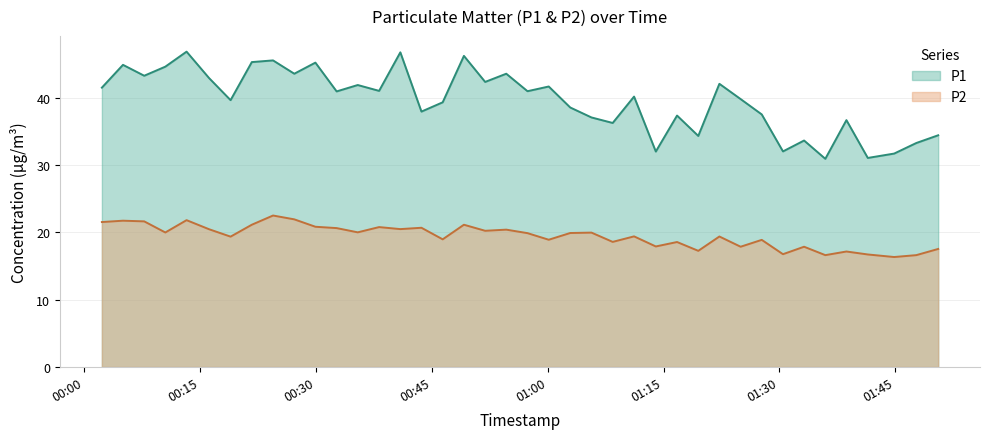

Does the chart have visible grid lines?

Yes